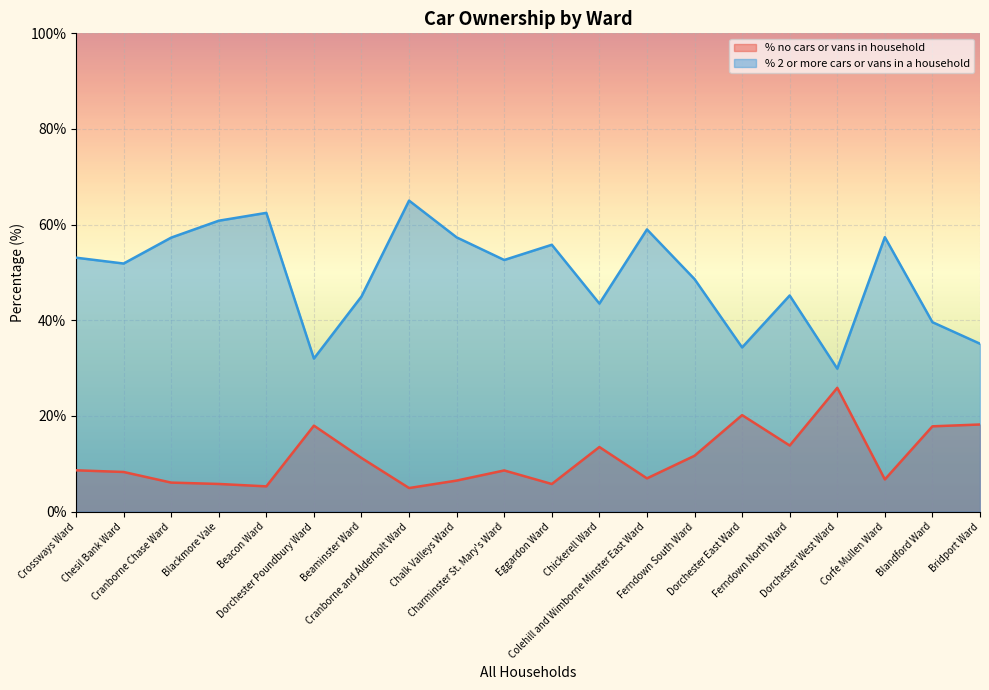

List the series in order of their overall mean, lowest first.

% no cars or vans in household, % 2 or more cars or vans in a household